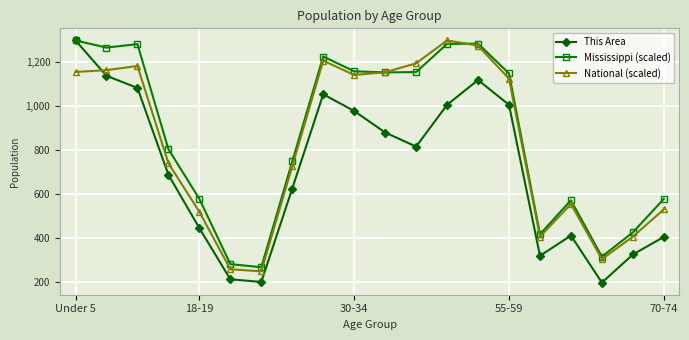

At how many categories does at least one series exceed 604?

12